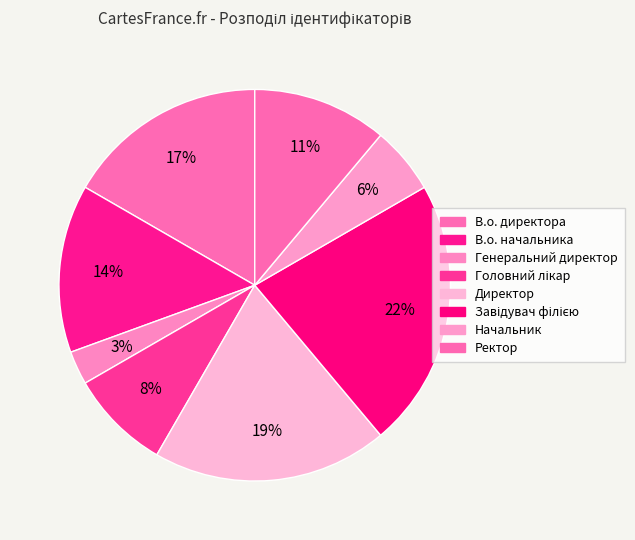

Count the number of slices in the pie.

8